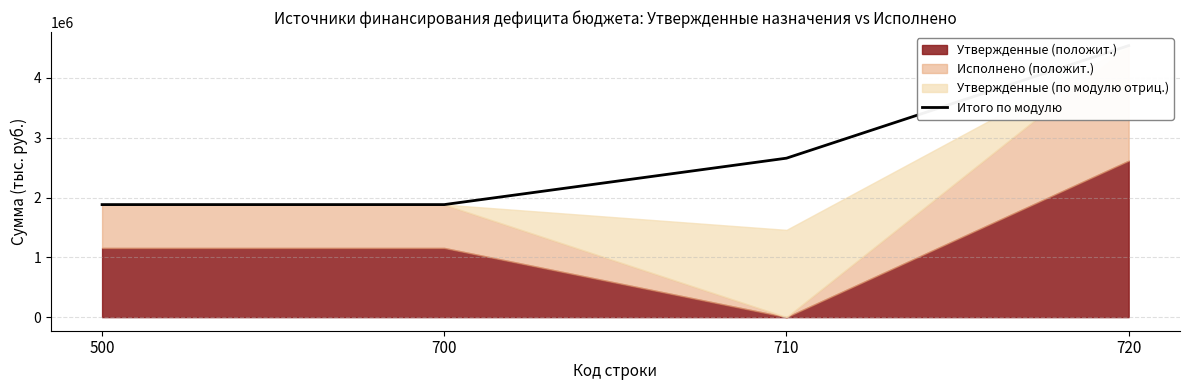

True or false: there are more than 1 points higher than both neighbors.

False